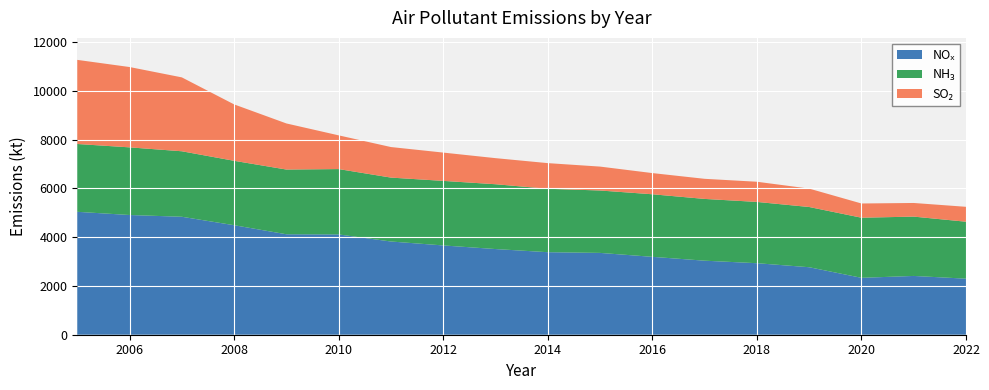

Reading left to right, extract all data points from this chart.

NOx: 2005=5037	2006=4906	2007=4834	2008=4488	2009=4117	2010=4110	2011=3820	2012=3659	2013=3511	2014=3382	2015=3353	2016=3192	2017=3034	2018=2931	2019=2766	2020=2332	2021=2409	2022=2297
NH3: 2005=2779	2006=2772	2007=2684	2008=2639	2009=2652	2010=2678	2011=2619	2012=2645	2013=2656	2014=2599	2015=2557	2016=2564	2017=2531	2018=2511	2019=2468	2020=2463	2021=2431	2022=2334
SO2: 2005=3447	2006=3292	2007=3028	2008=2312	2009=1889	2010=1382	2011=1252	2012=1160	2013=1069	2014=1051	2015=980	2016=868	2017=824	2018=827	2019=754	2020=583	2021=559	2022=611